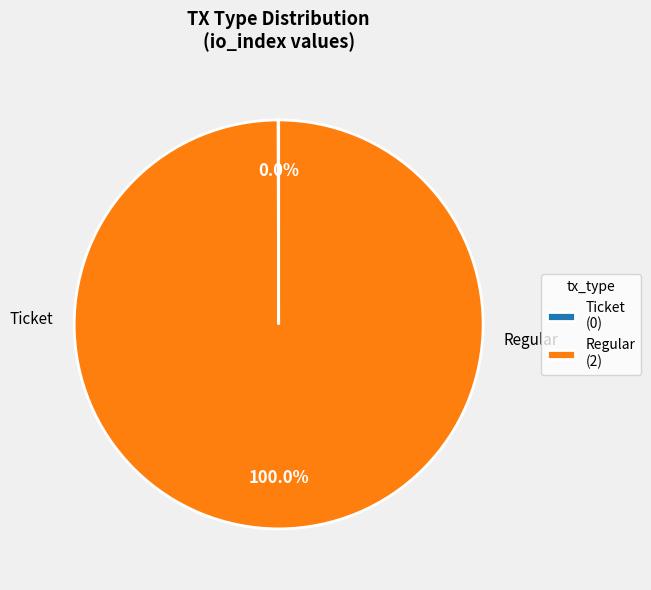

Between Regular and Ticket, which is larger?

Regular